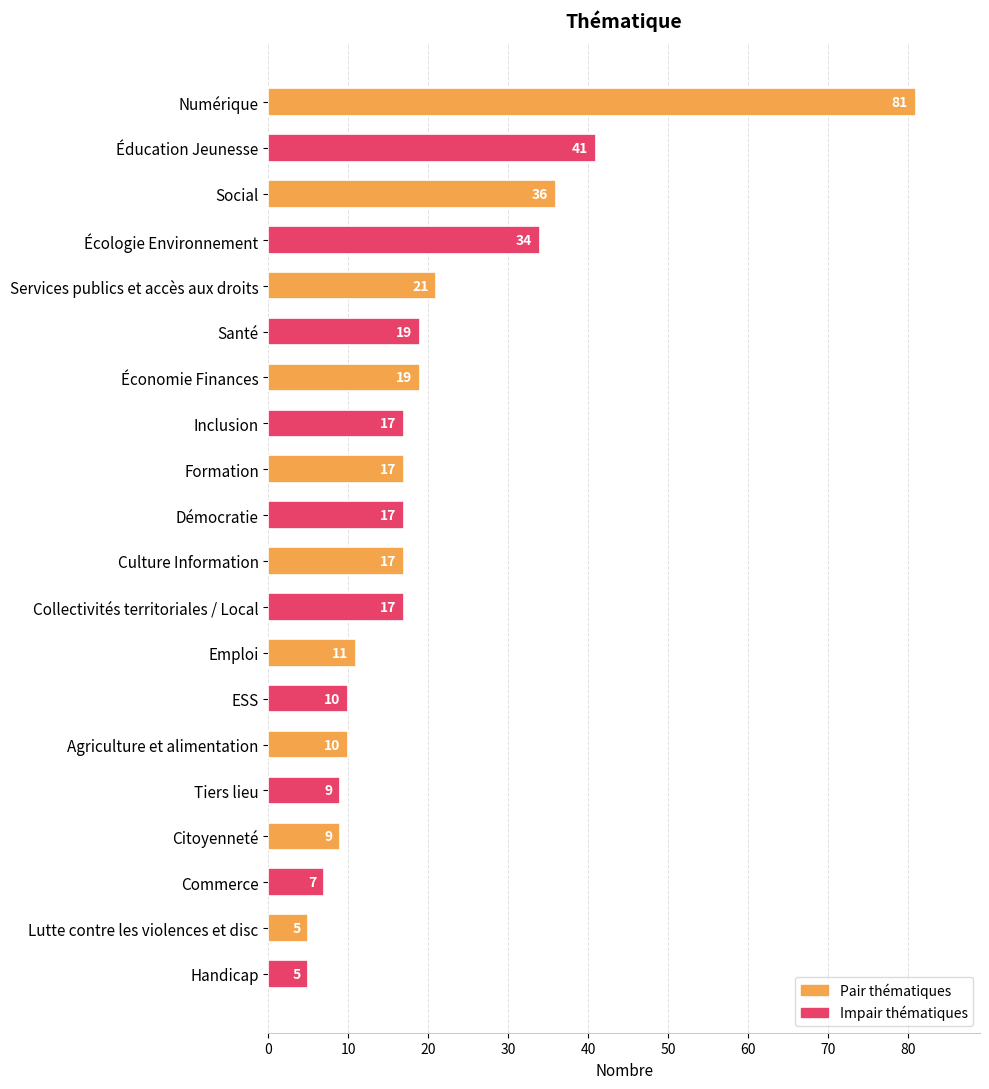

Which has a higher value, Écologie Environnement or Numérique?

Numérique